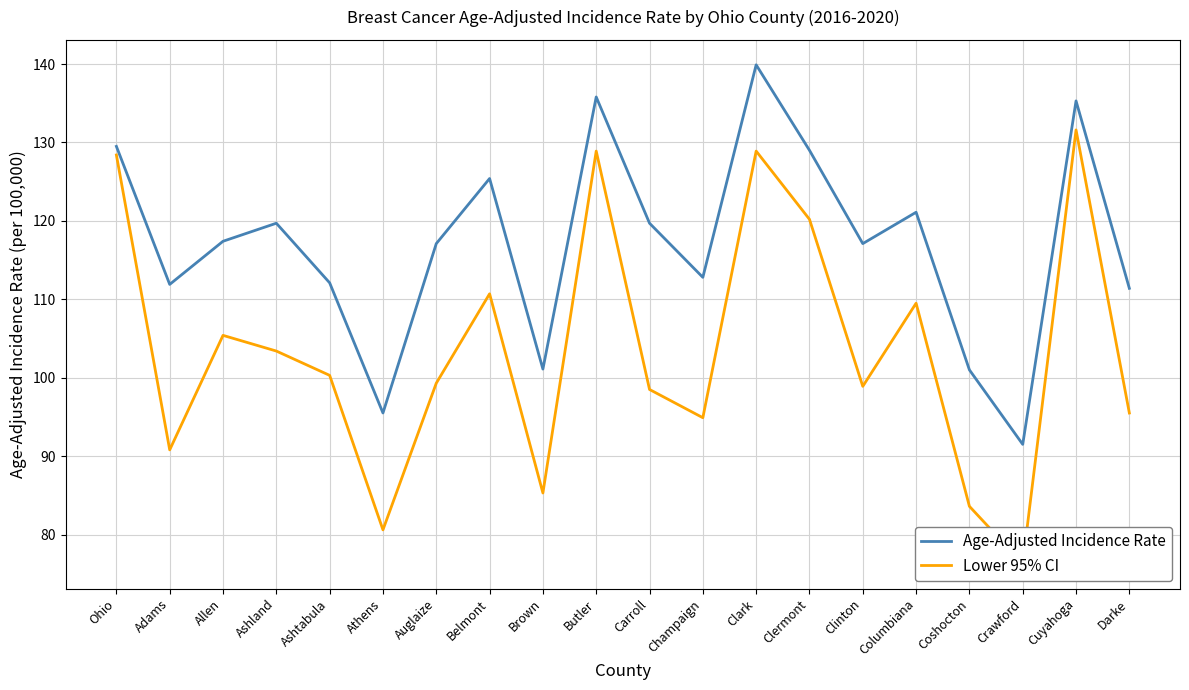

What is the difference between the highest and lowest values at Columbiana?

11.6